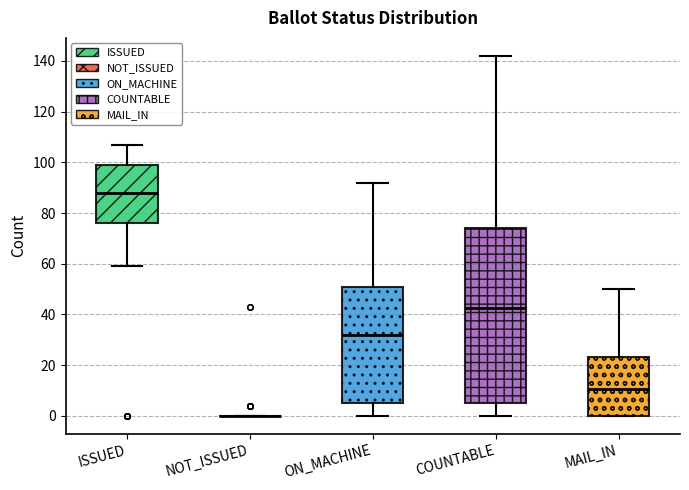

Comparing the boxes themselves (not the whiskers), which one is the tallest?

COUNTABLE